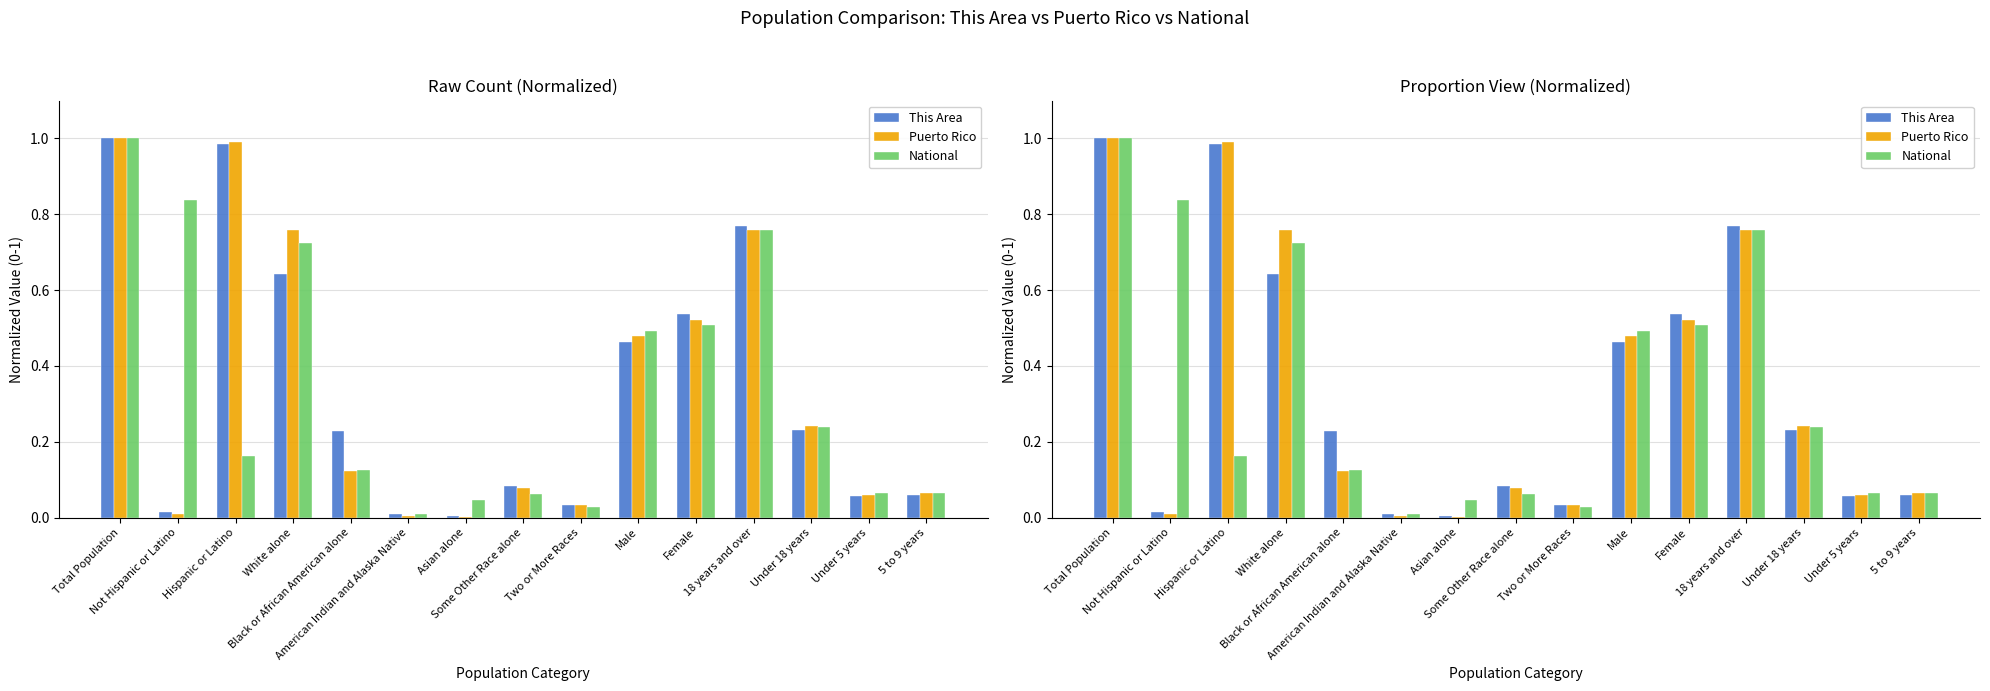

Which category has the lowest value in the National series?

American Indian and Alaska Native